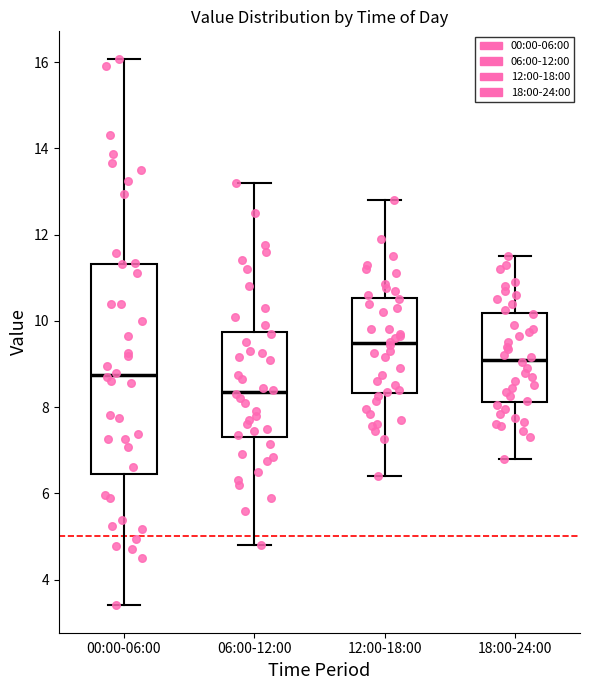

Reading left to right, read every box against the y-axis: the position of its median line, the range the box covers, and the ends of its whiskers. The values are not printed on the chart, so give them approximately, as read against the axis.

00:00-06:00: median 8.8, box 6.4 to 11.4, whiskers 3.4 to 16.0
06:00-12:00: median 8.4, box 7.4 to 9.8, whiskers 4.8 to 13.2
12:00-18:00: median 9.4, box 8.4 to 10.6, whiskers 6.4 to 12.8
18:00-24:00: median 9.2, box 8.2 to 10.2, whiskers 6.8 to 11.6